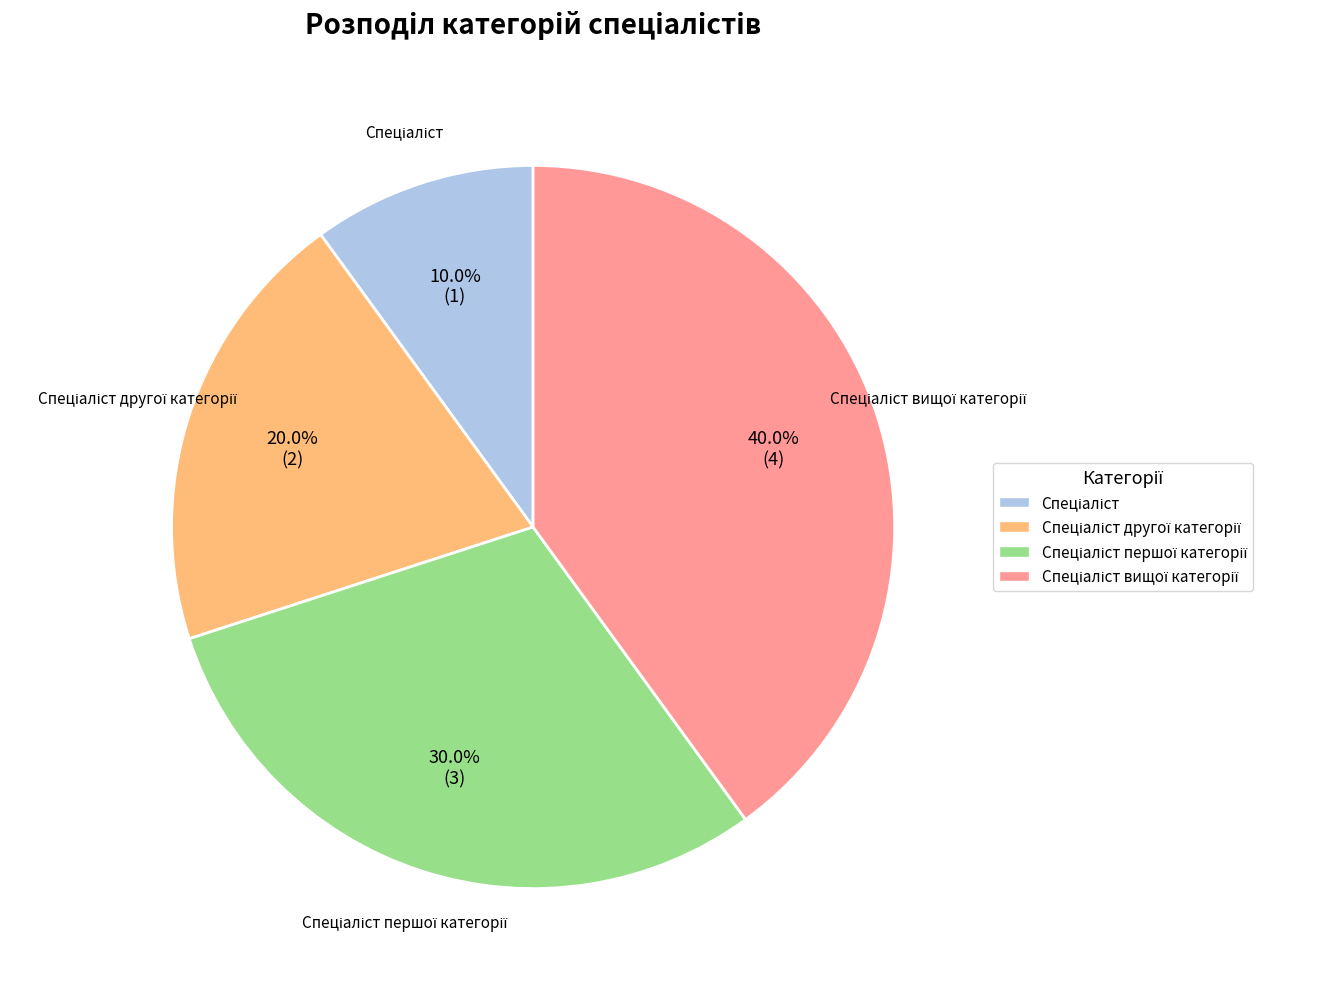

Is there any slice that represents more than half of the pie?

No